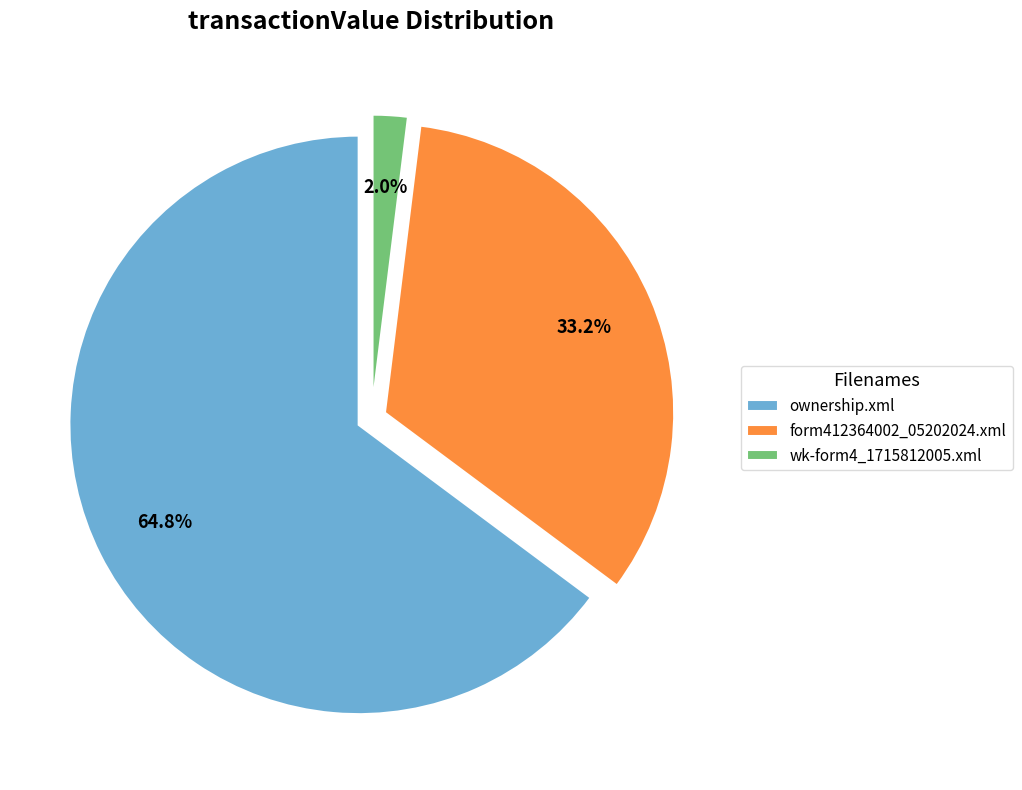

How many slices are in this pie chart?

3